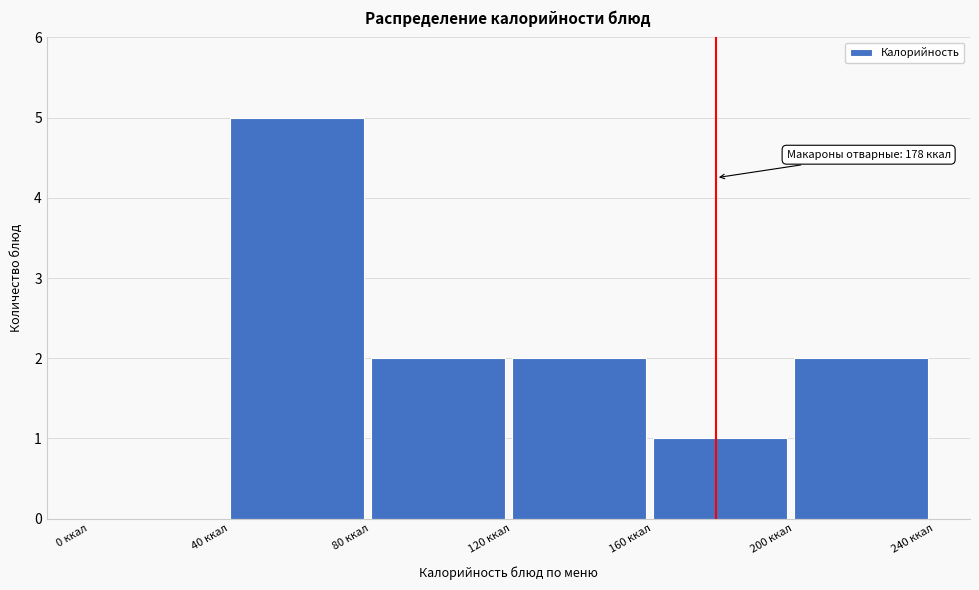

Which range on the x-axis has the tallest bar?

40 to 80